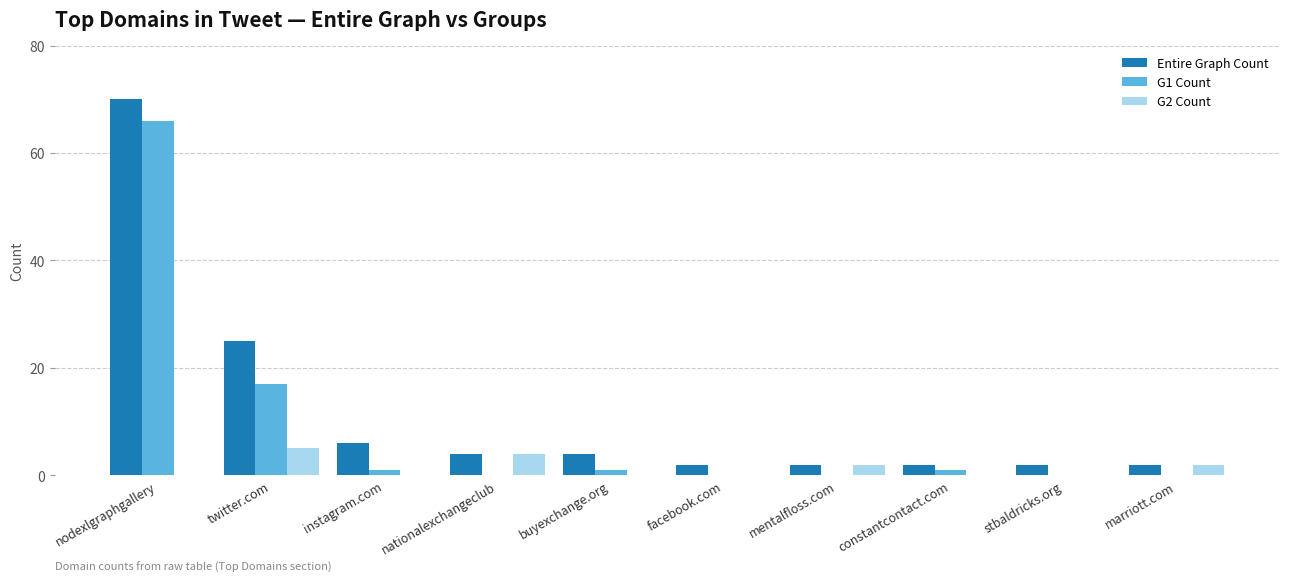

What are all the series names shown in the legend?

Entire Graph Count, G1 Count, G2 Count